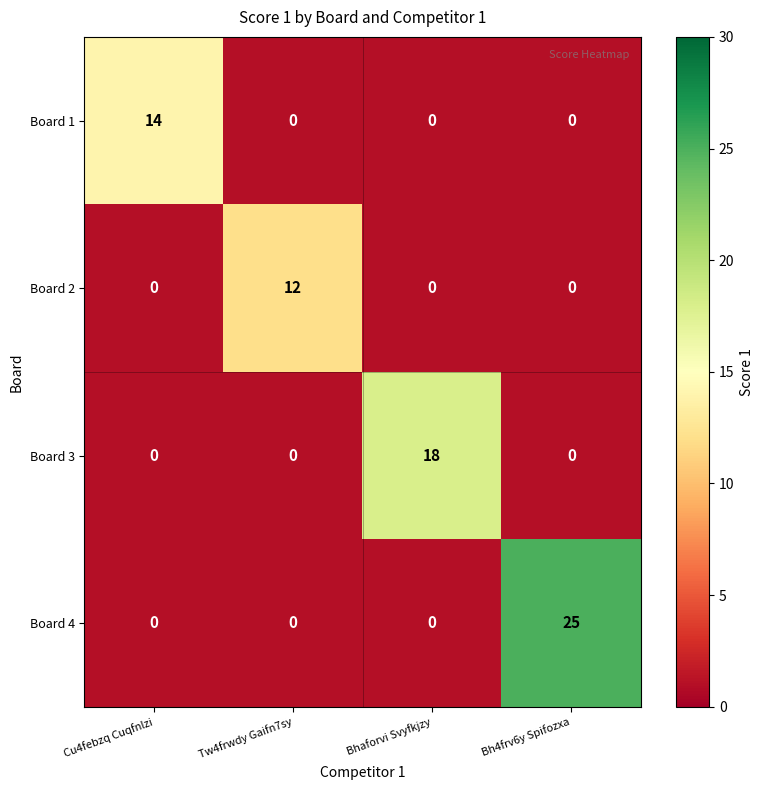

Is it true that Board 4 equals -12 at Cu4febzq Cuqfnlzi?

False